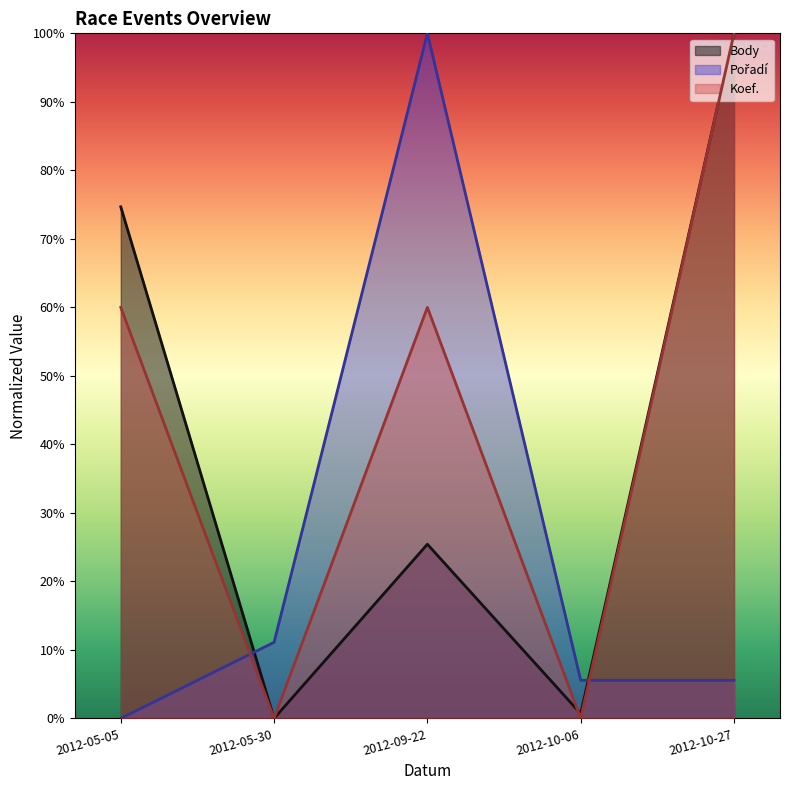

How many intersections are there between Koef. and Body?

1